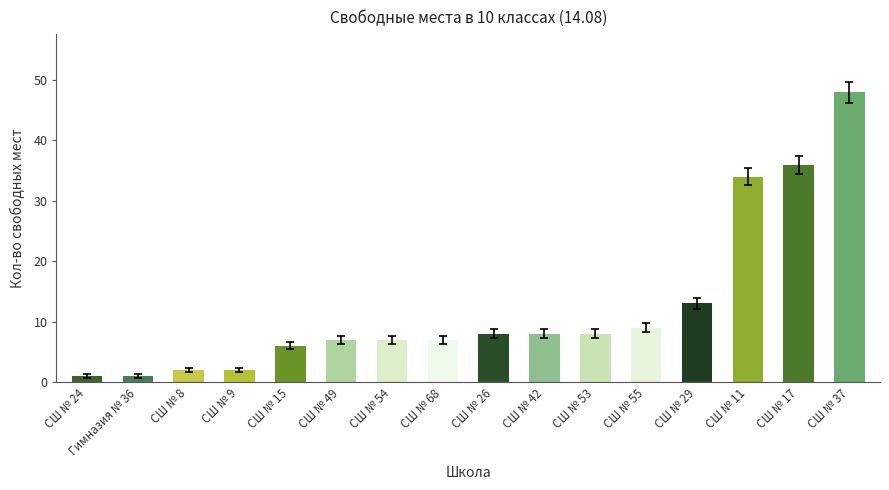

Which category has the highest value across all series?

СШ № 37